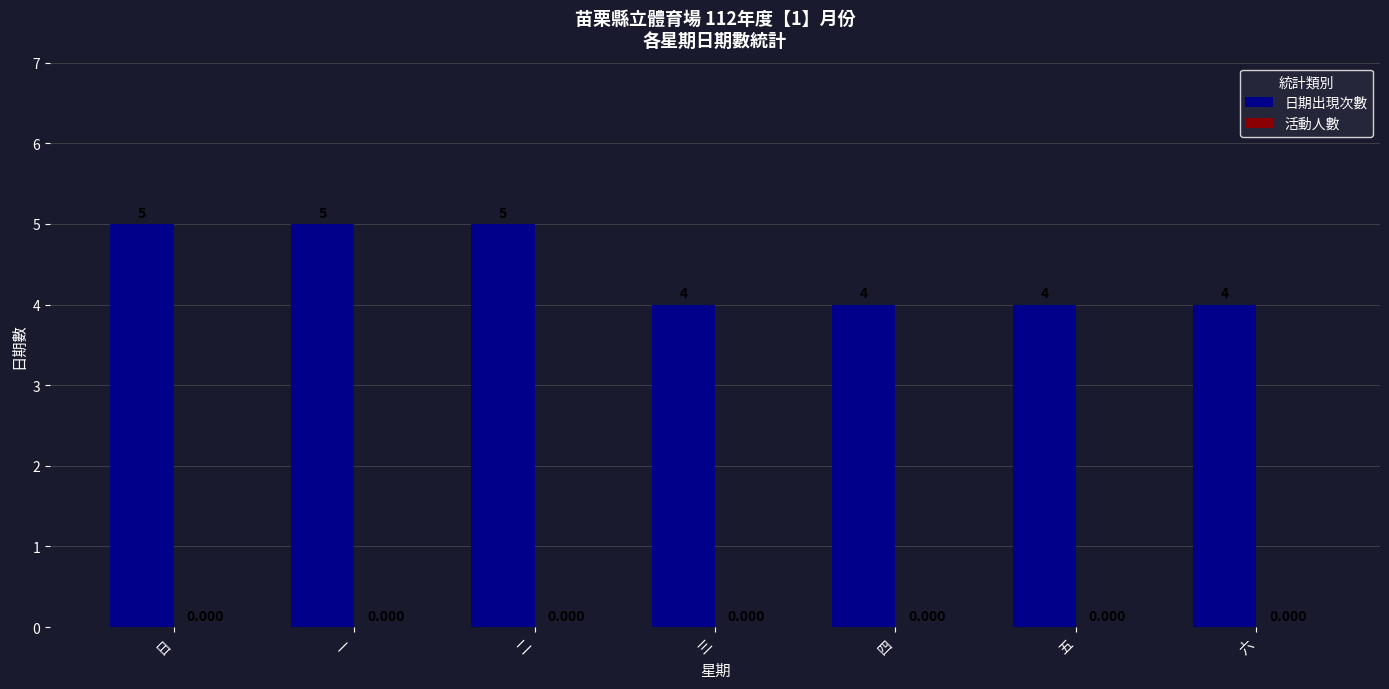

What is the label of the 2nd bar from the right?

五